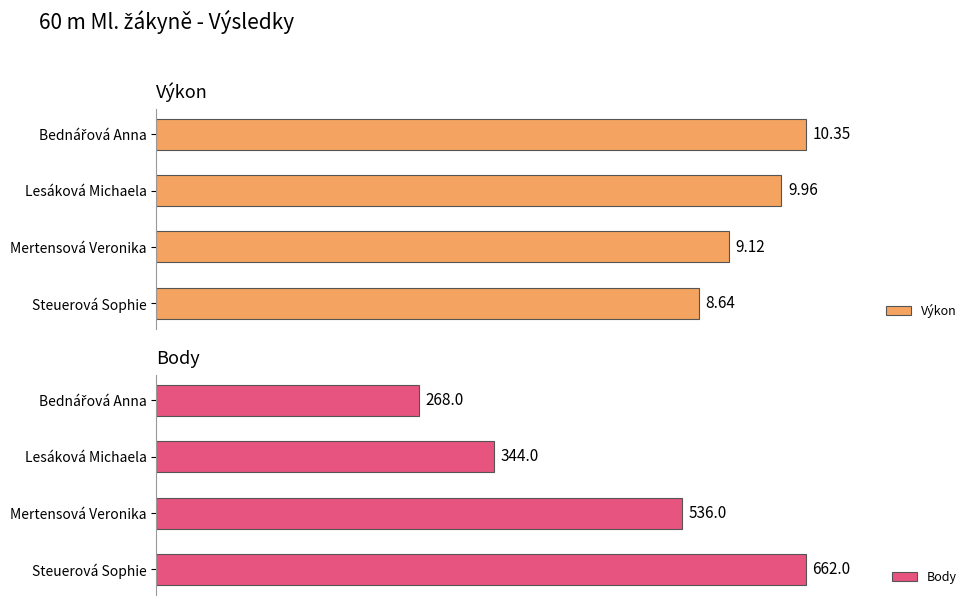

Where is Výkon nearest to the value 9?

Mertensová Veronika